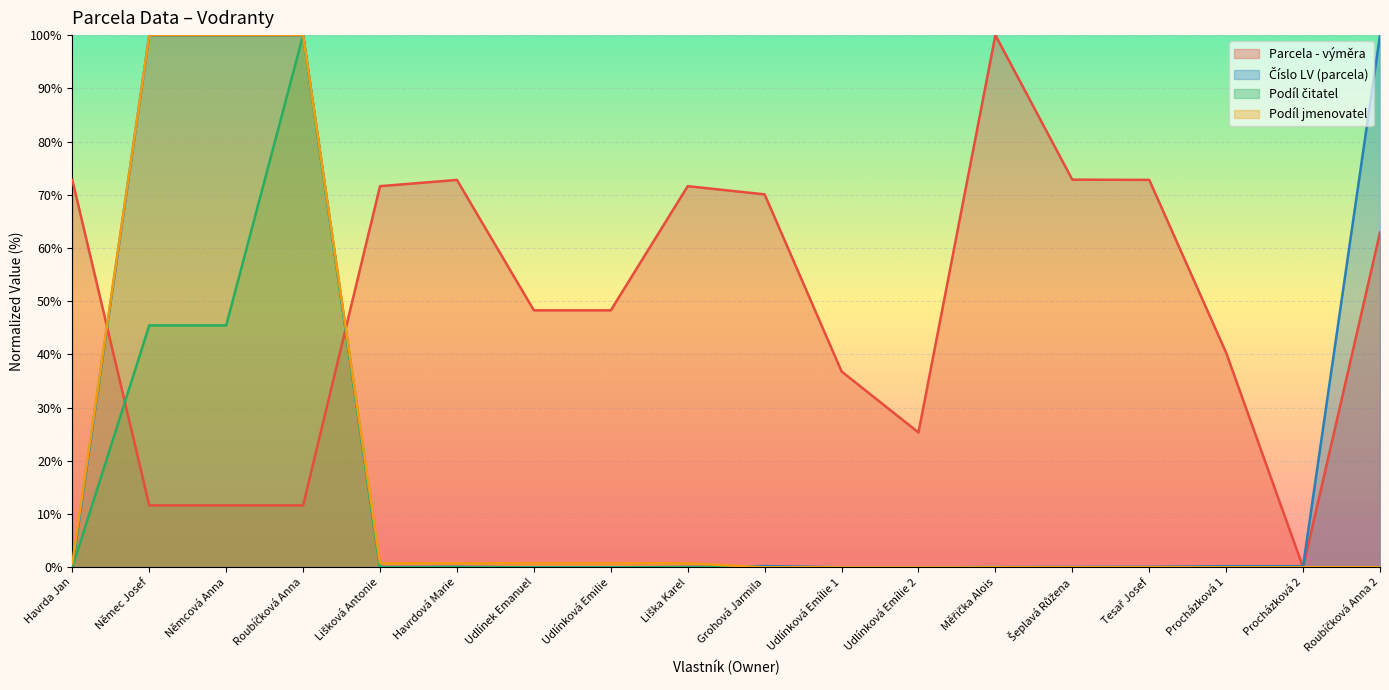

True or false: Podíl jmenovatel has more than 2 interior local peaks.

False